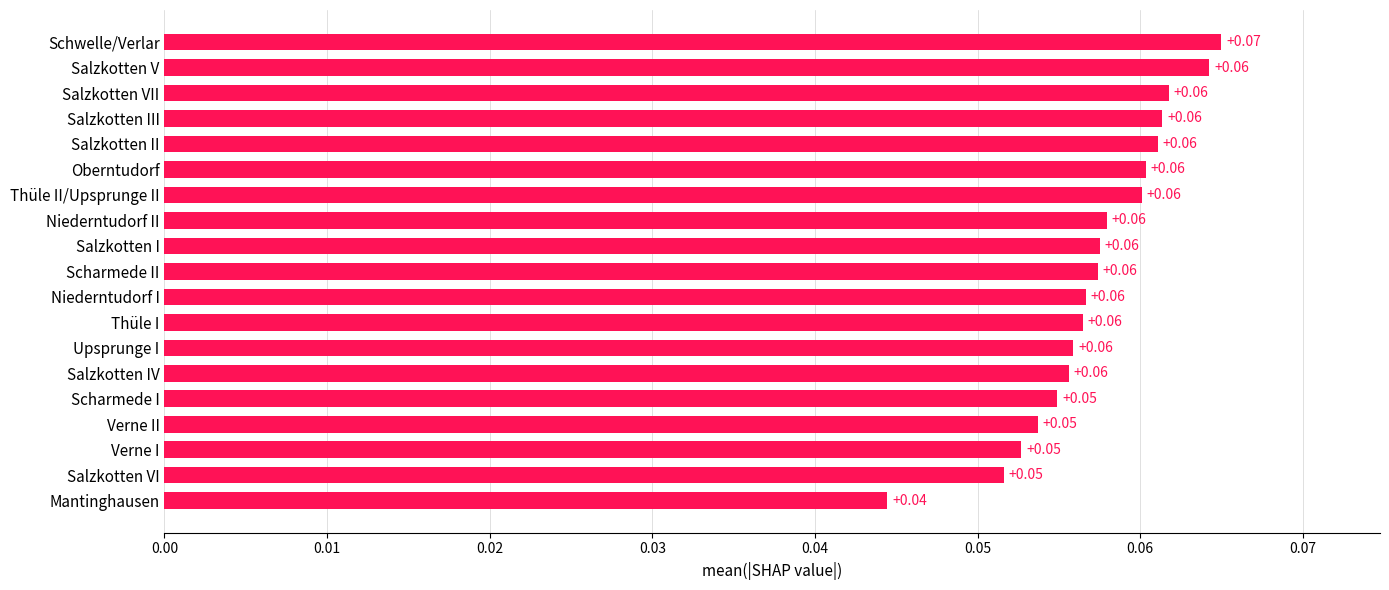

Which label corresponds to the largest value in the chart?

Schwelle/Verlar